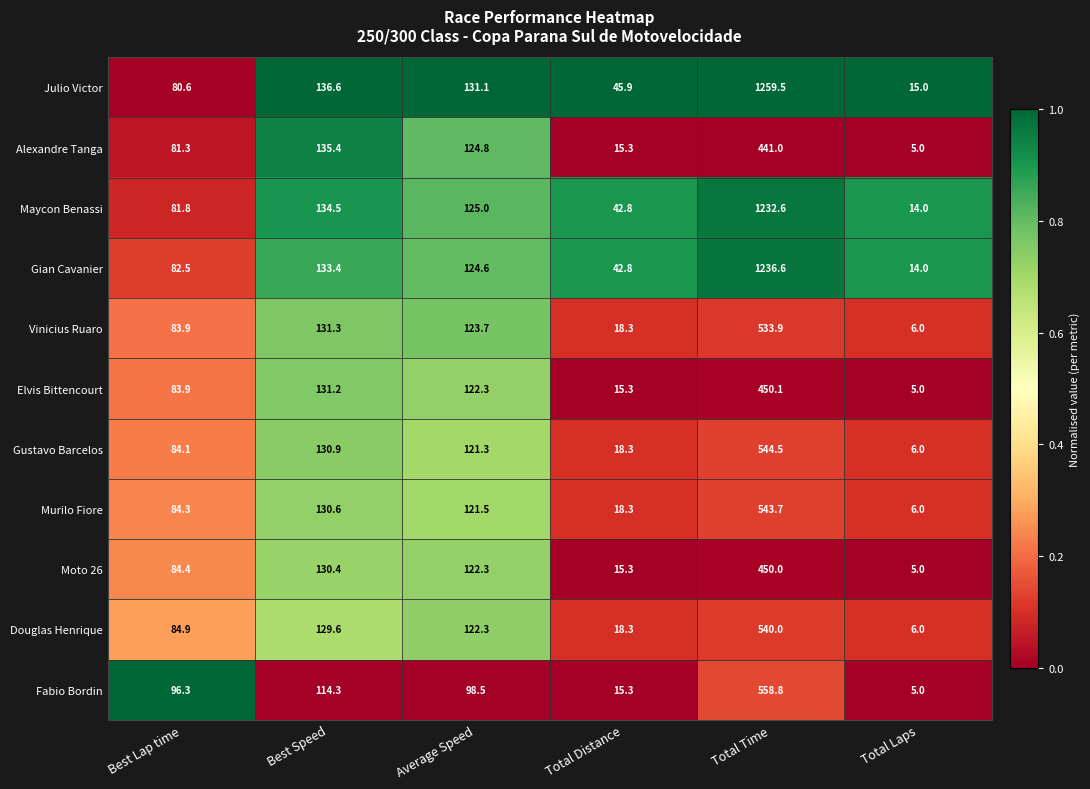

List the series in order of their peak value, lowest first.

Alexandre Tanga, Moto 26, Elvis Bittencourt, Vinicius Ruaro, Douglas Henrique, Murilo Fiore, Gustavo Barcelos, Fabio Bordin, Maycon Benassi, Gian Cavanier, Julio Victor